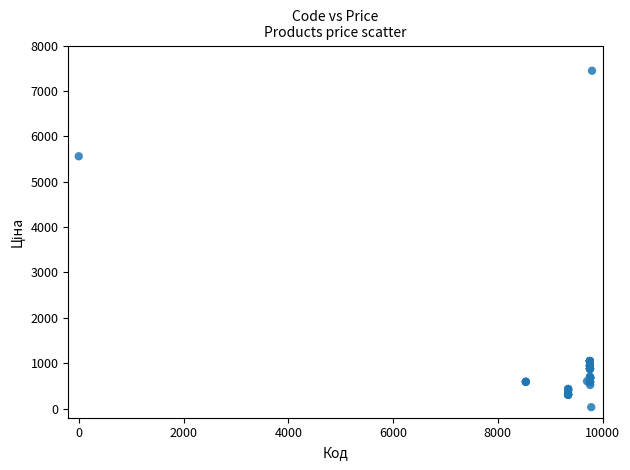

What Y value in the scatter plot is closest to 3738?

5560.3